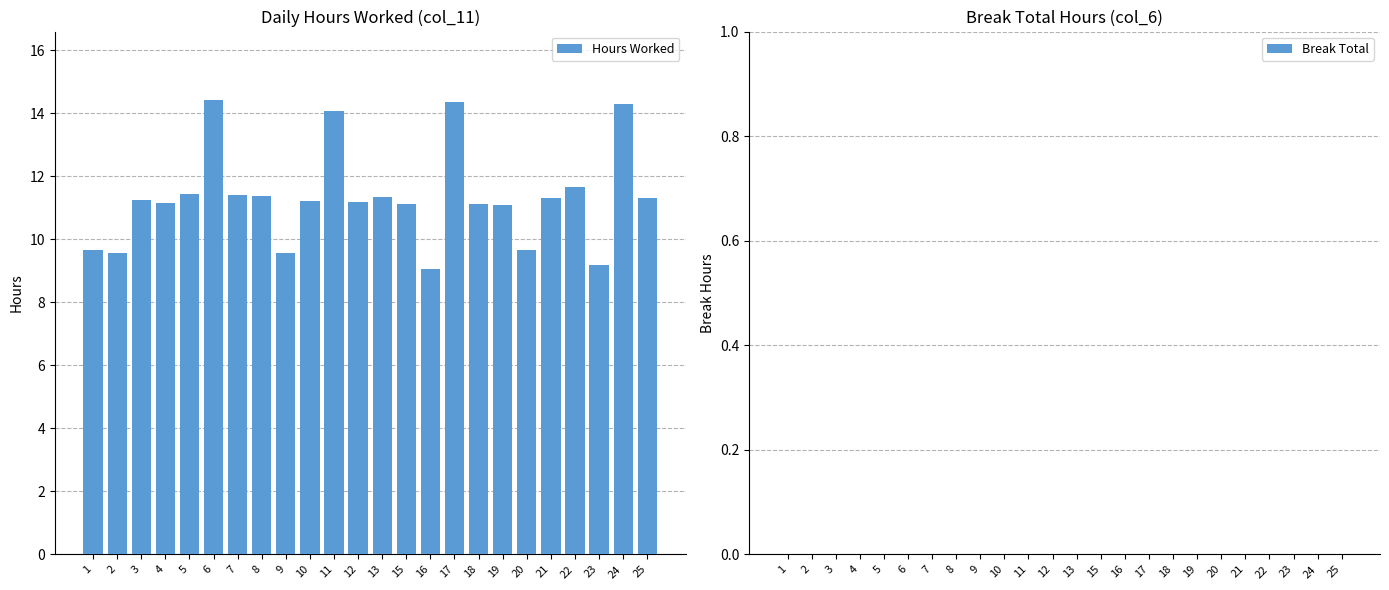

What is the approximate value at 12?

11.2